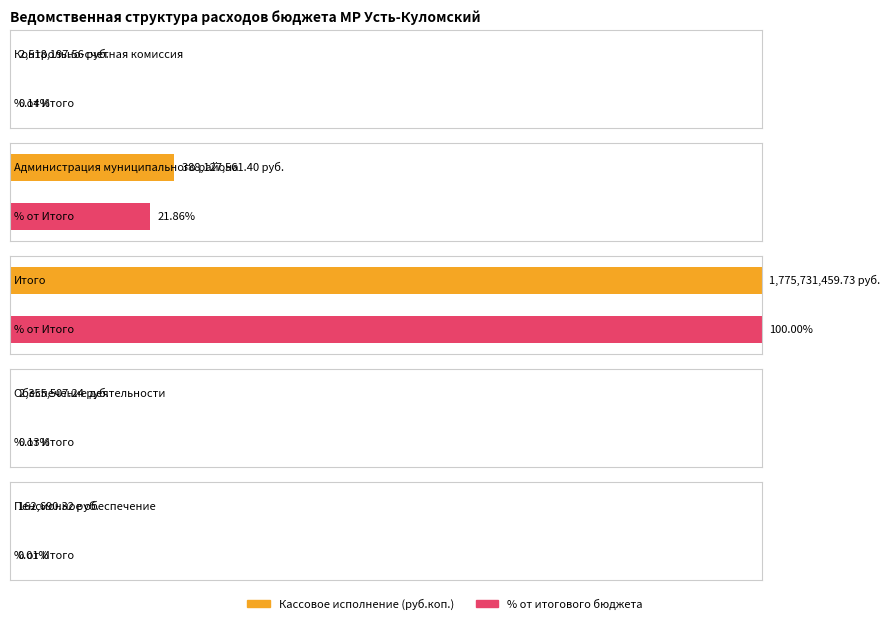

Rank the categories by value from lowest to highest.

Пенсионное обеспечение, Обеспечение деятельности, Контрольно-счетная комиссия, Администрация муниципального района, Итого